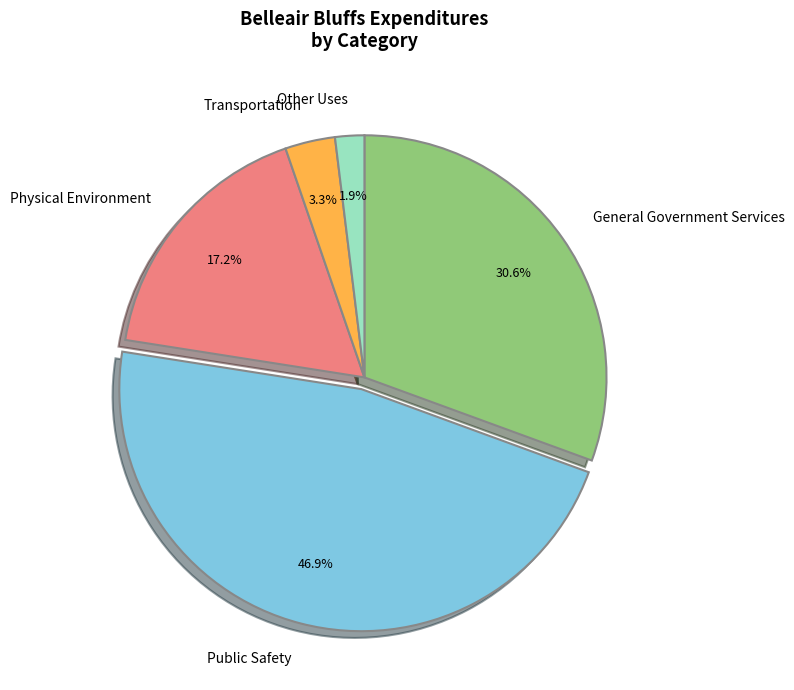

Is there a majority slice in this chart?

No